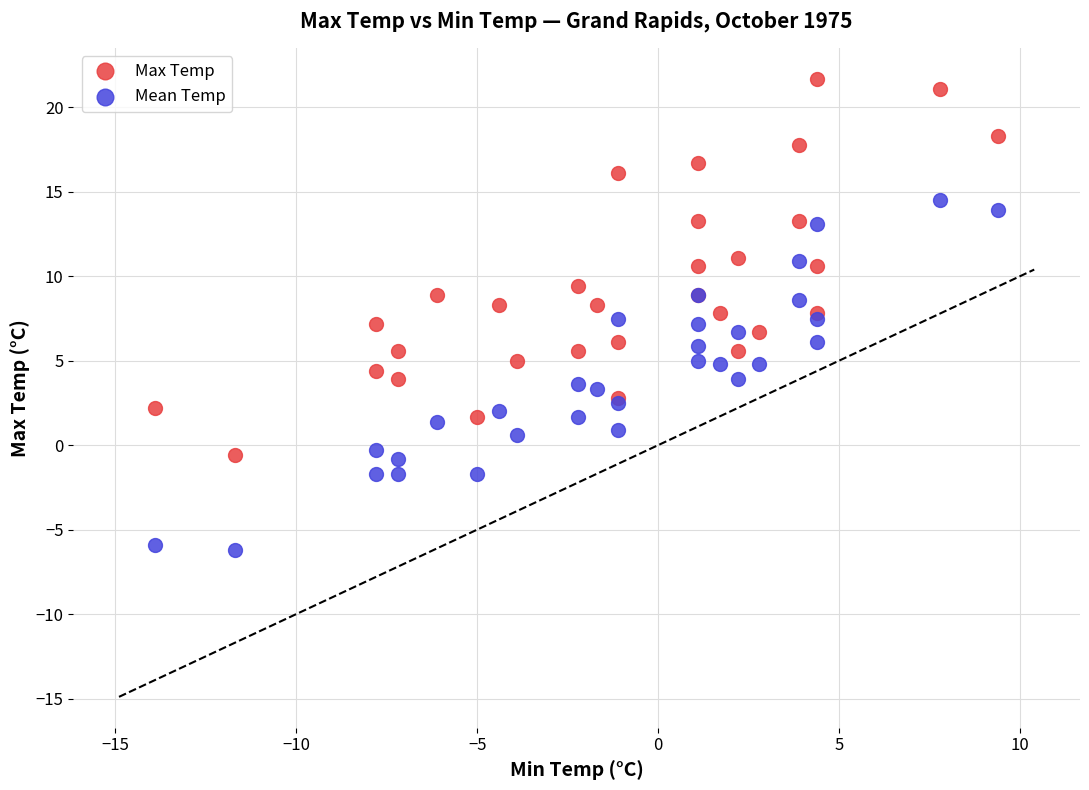

Which series contains the lowest Y value?

Mean Temp